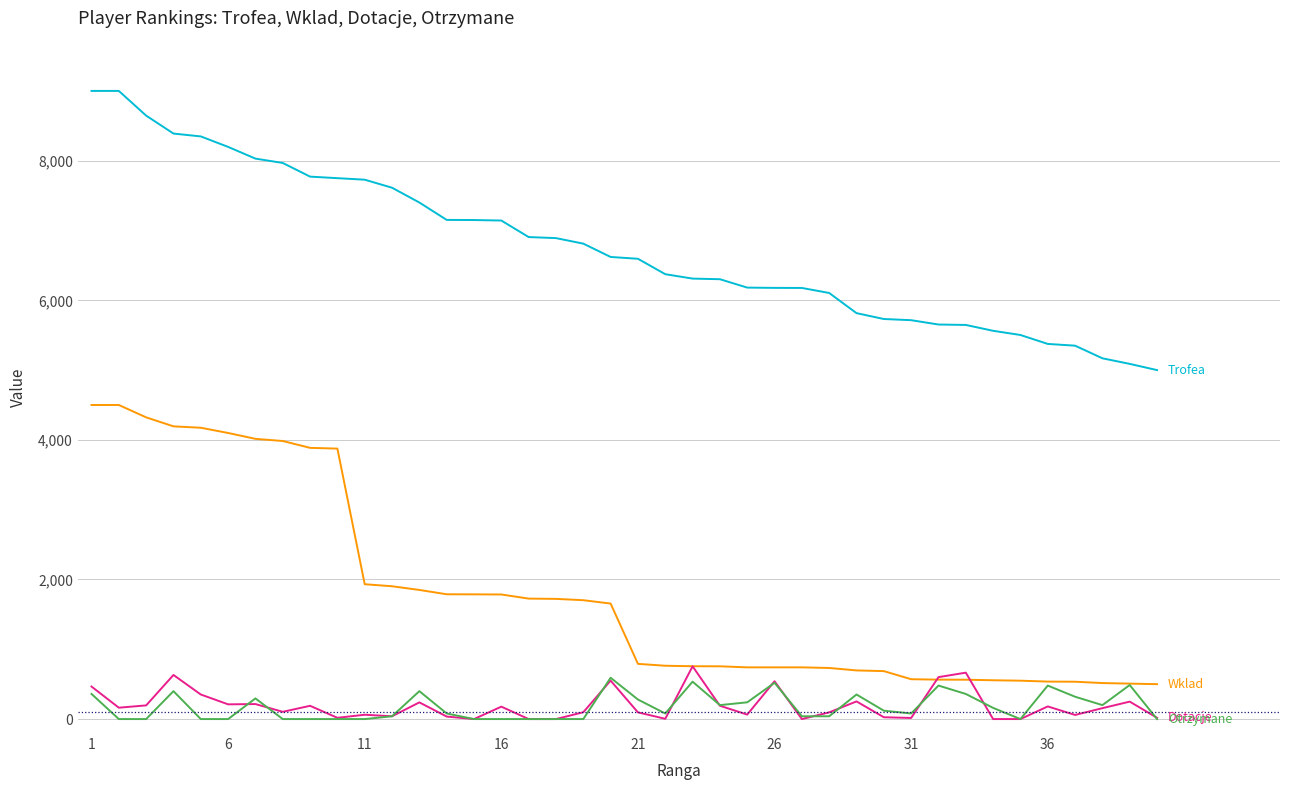

What is the maximum value shown in the chart?

9000